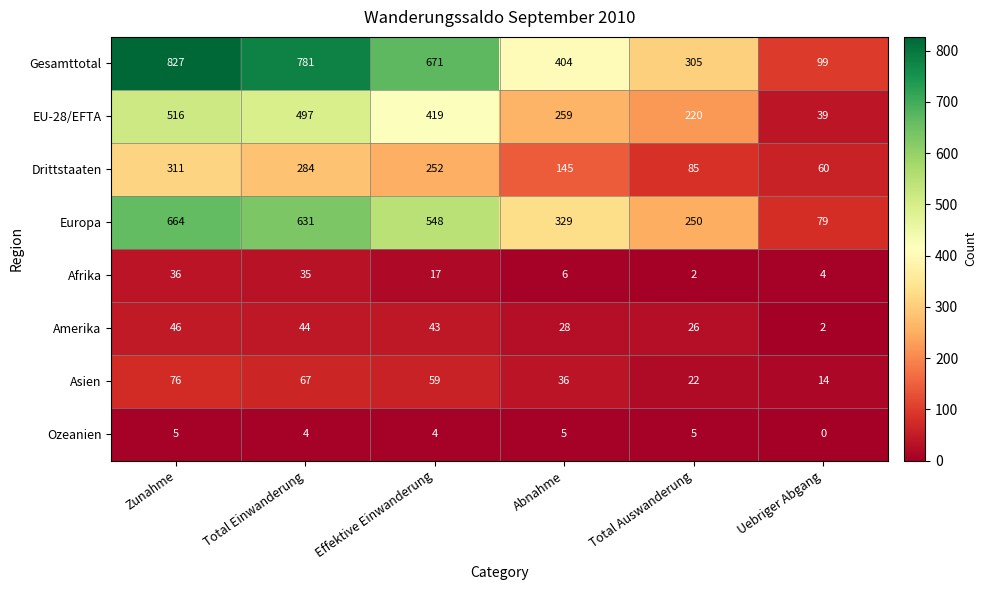

At which label does Afrika first exceed 17?

Zunahme